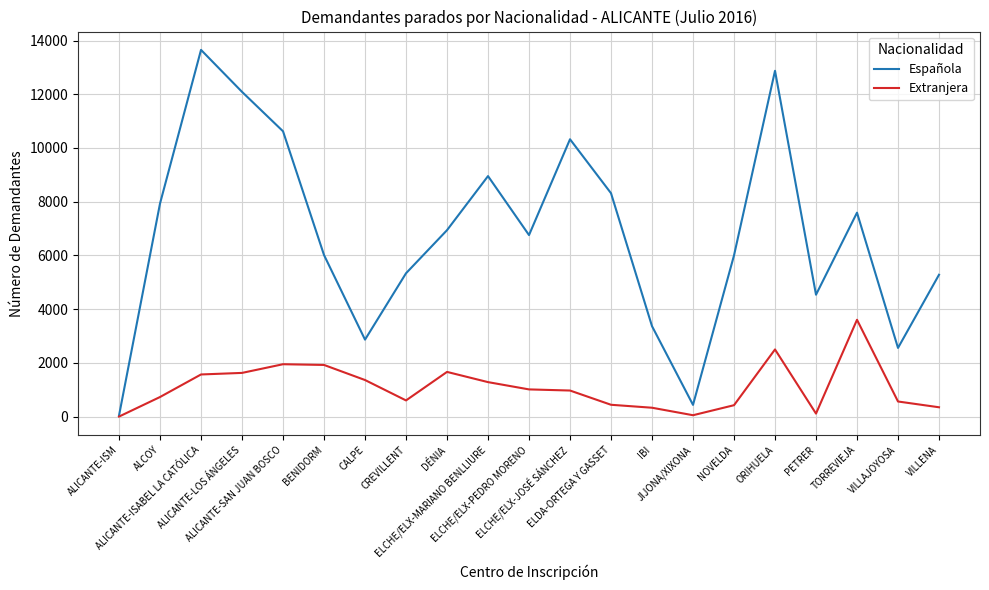

What is the maximum value for Española?

13651